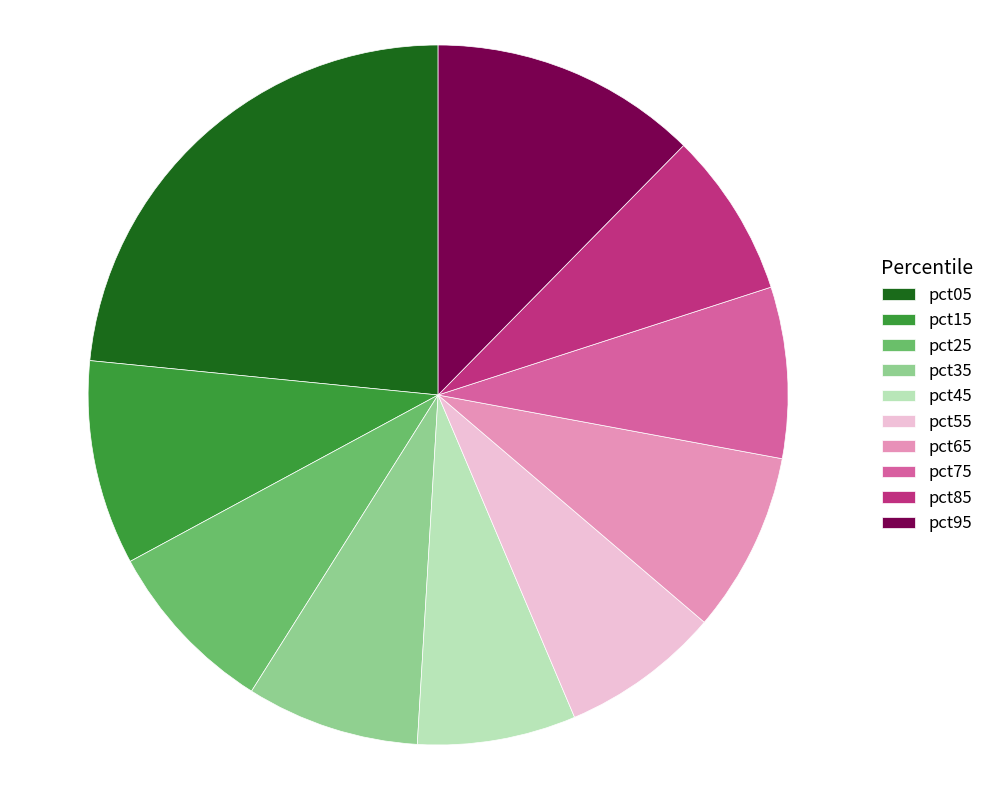

Is there any slice that represents more than half of the pie?

No